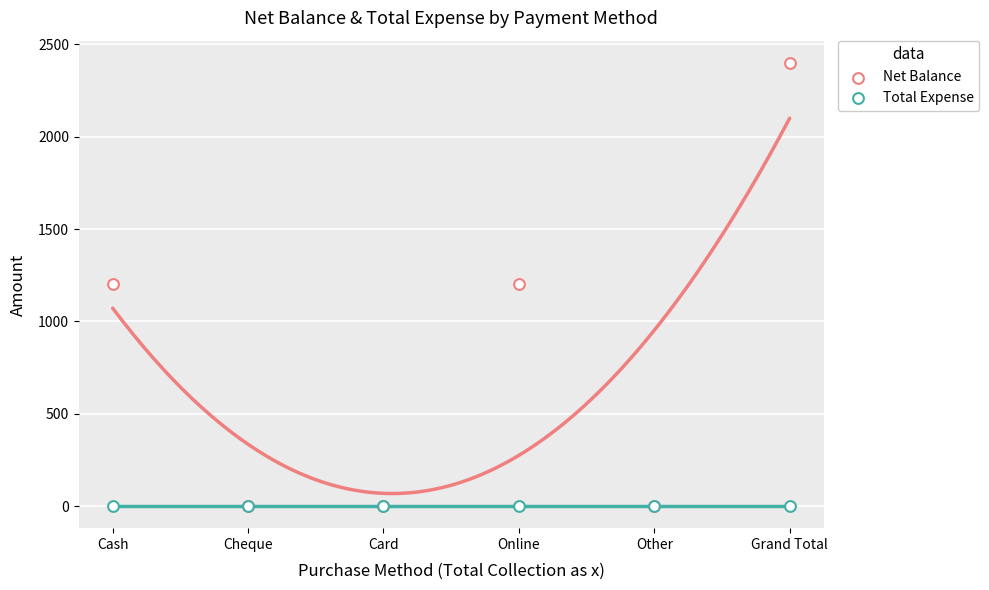

What are all the series names shown in the legend?

Net Balance, Total Expense